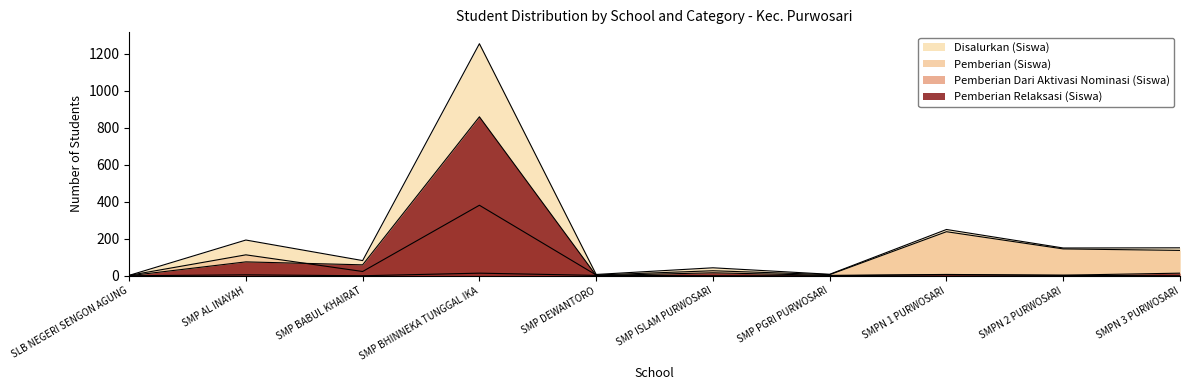

How many series are shown in this chart?

4